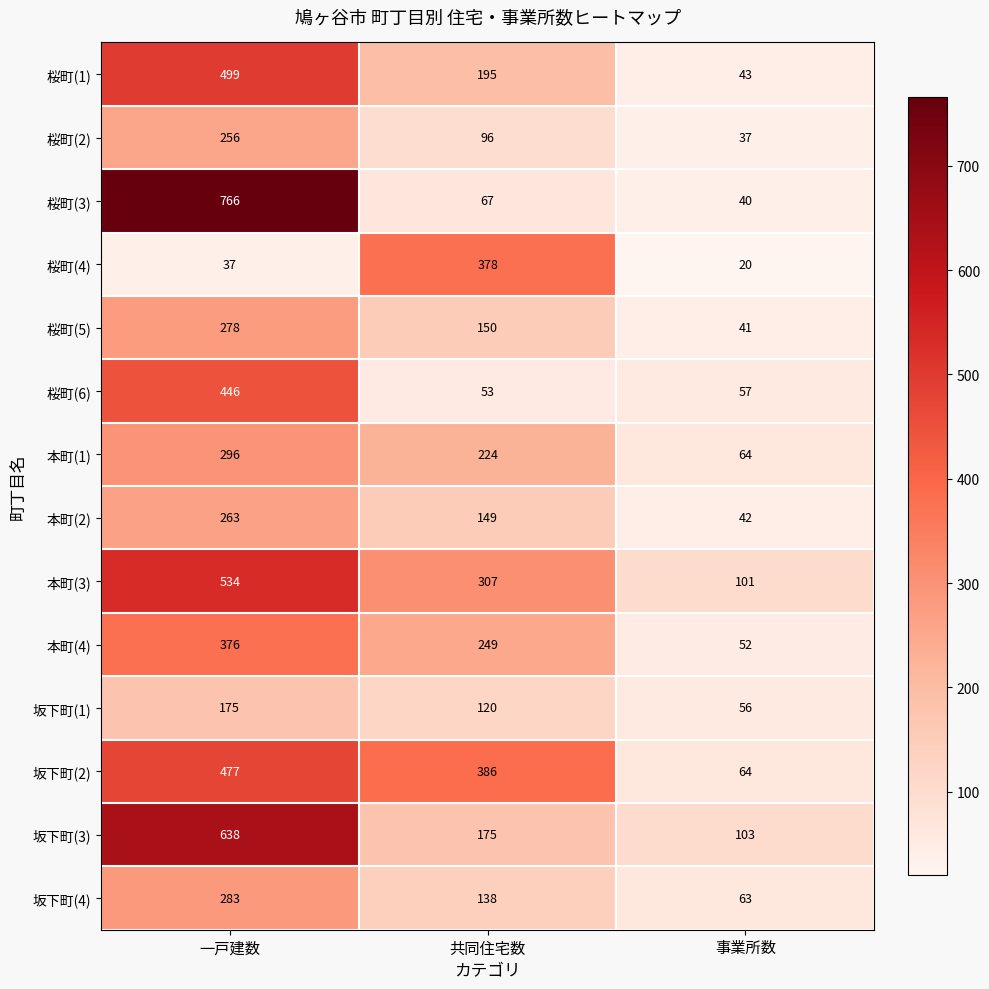

What is the minimum value shown in the chart?

20